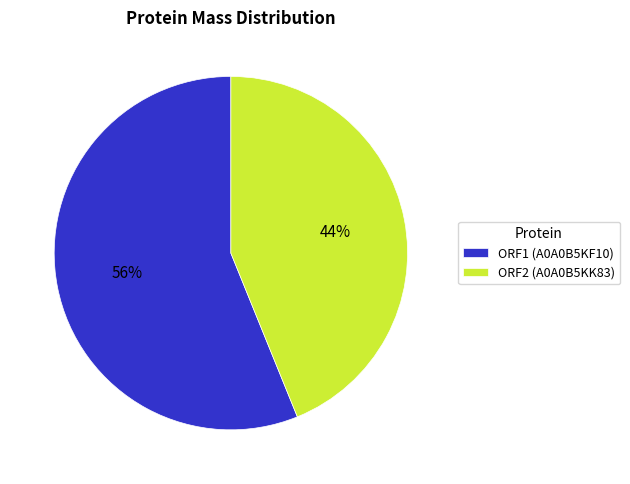

Which slice is the largest?

ORF1 (A0A0B5KF10)